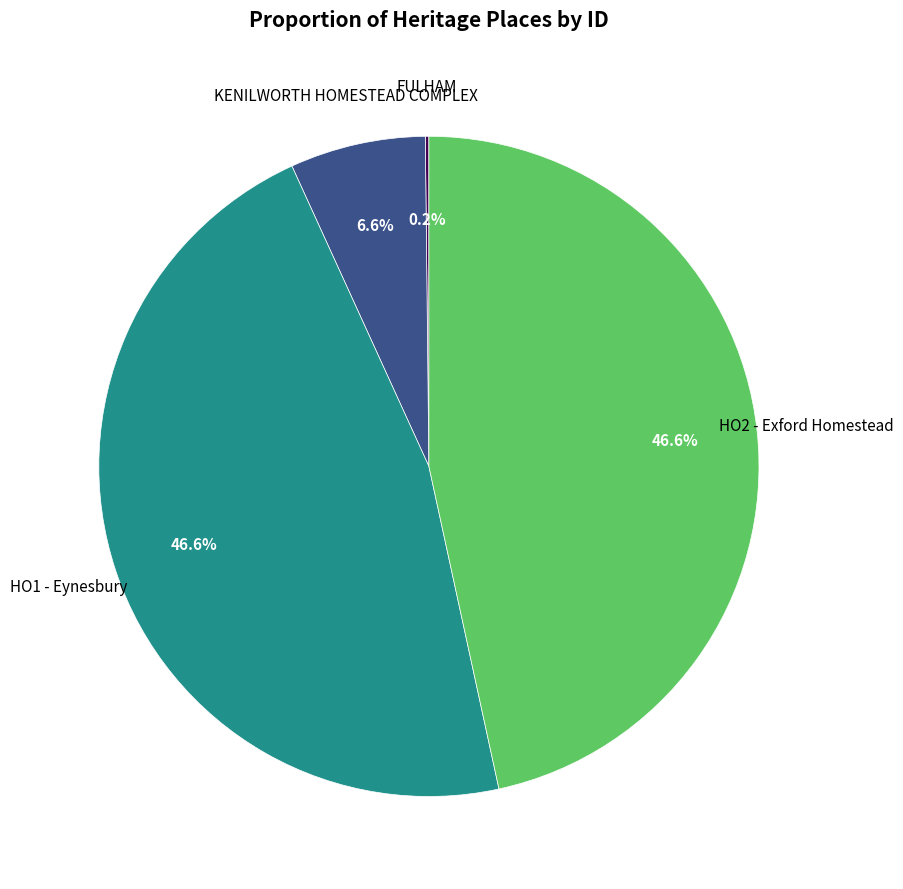

Does any single category account for the majority?

No